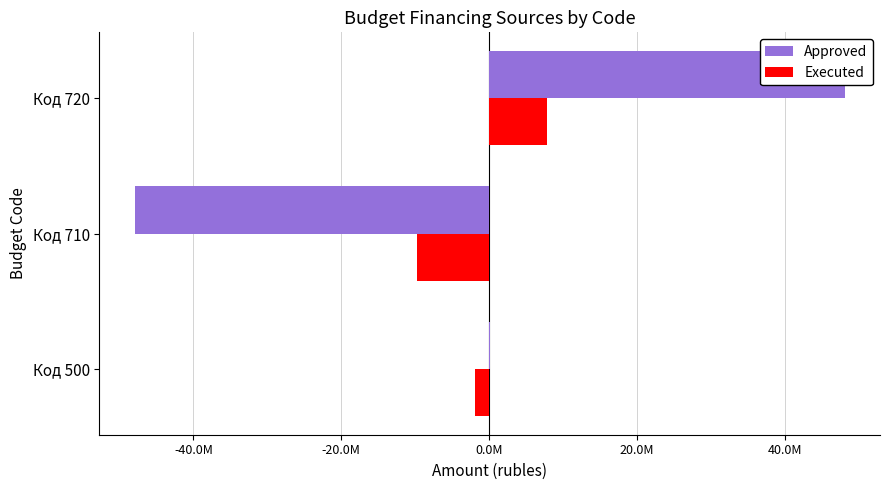

What are all the series names shown in the legend?

Approved, Executed